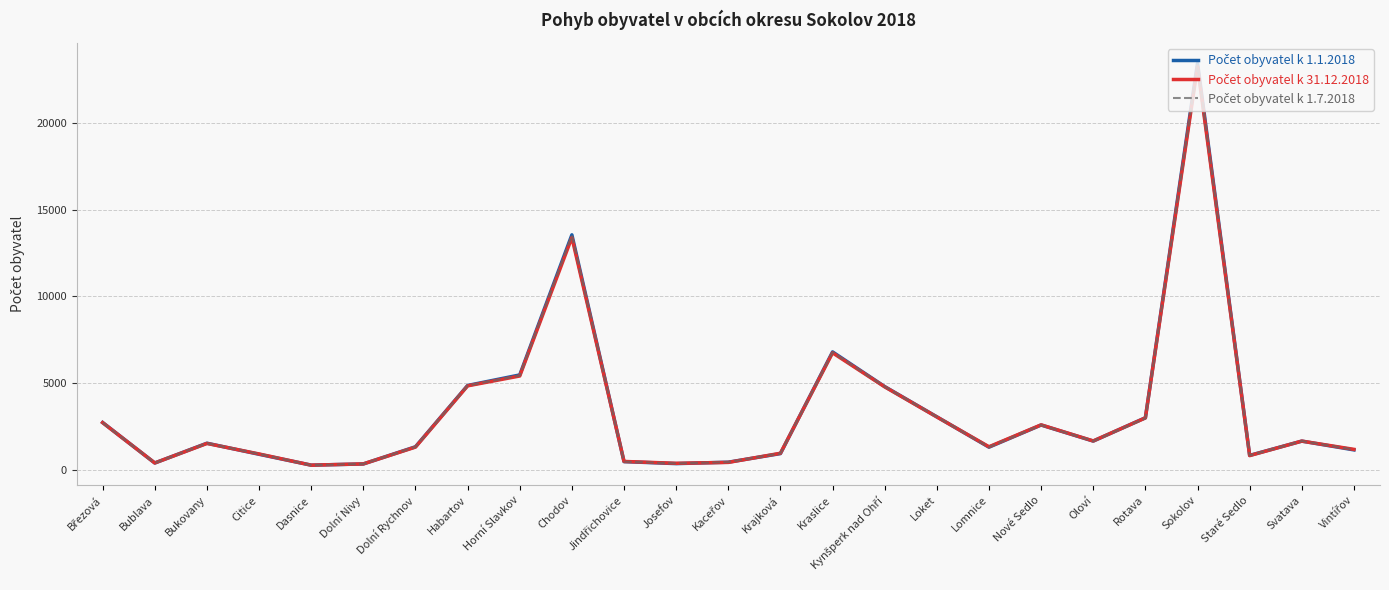

What is the total value across all series at Habartov?

14574